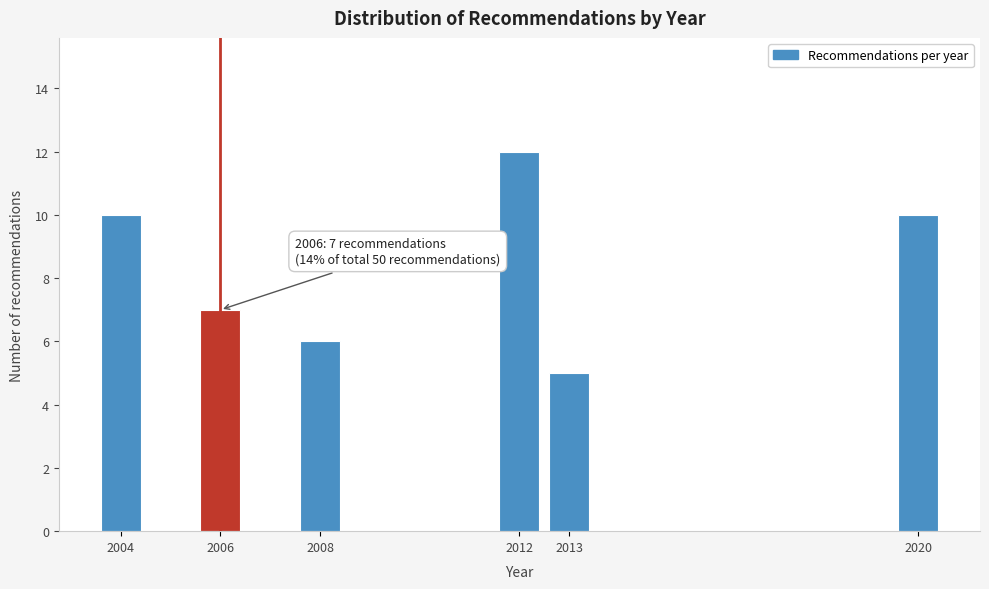

Reading left to right, extract all data points from this chart.

2004=10	2006=7	2008=6	2012=12	2013=5	2020=10